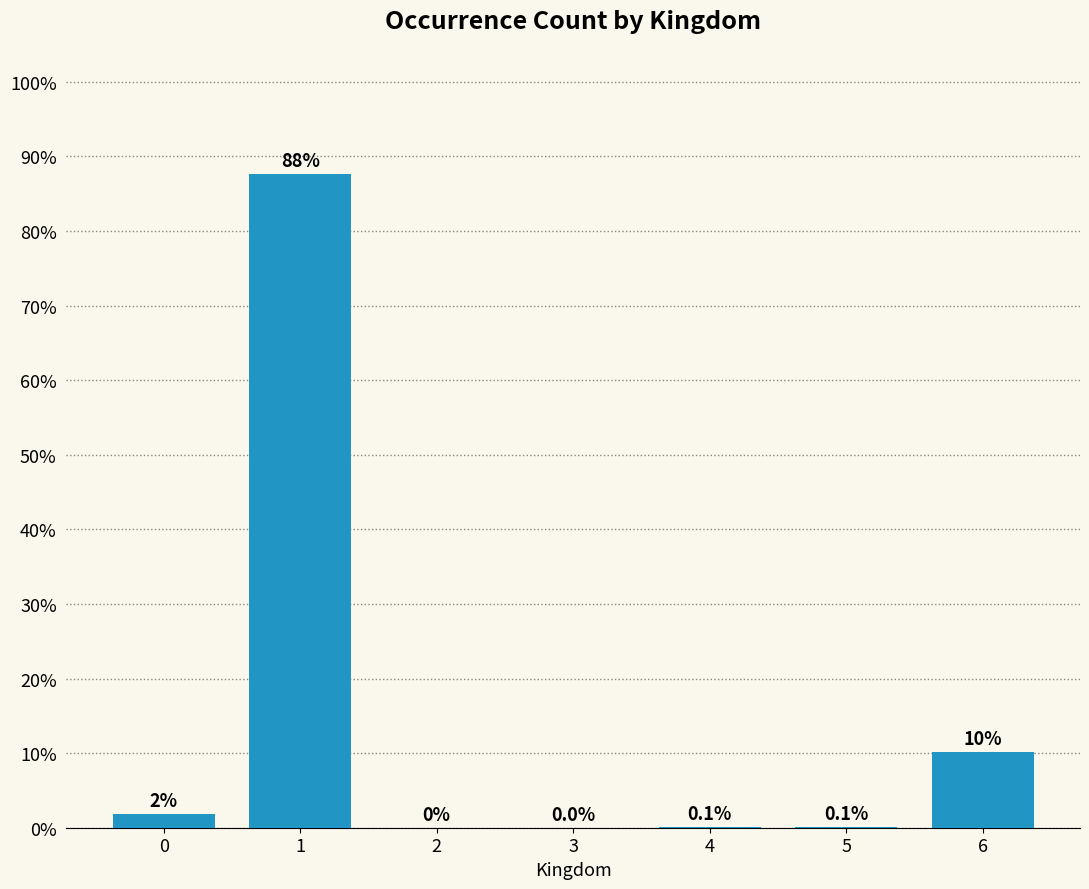

What is the maximum value shown in the chart?

87.7